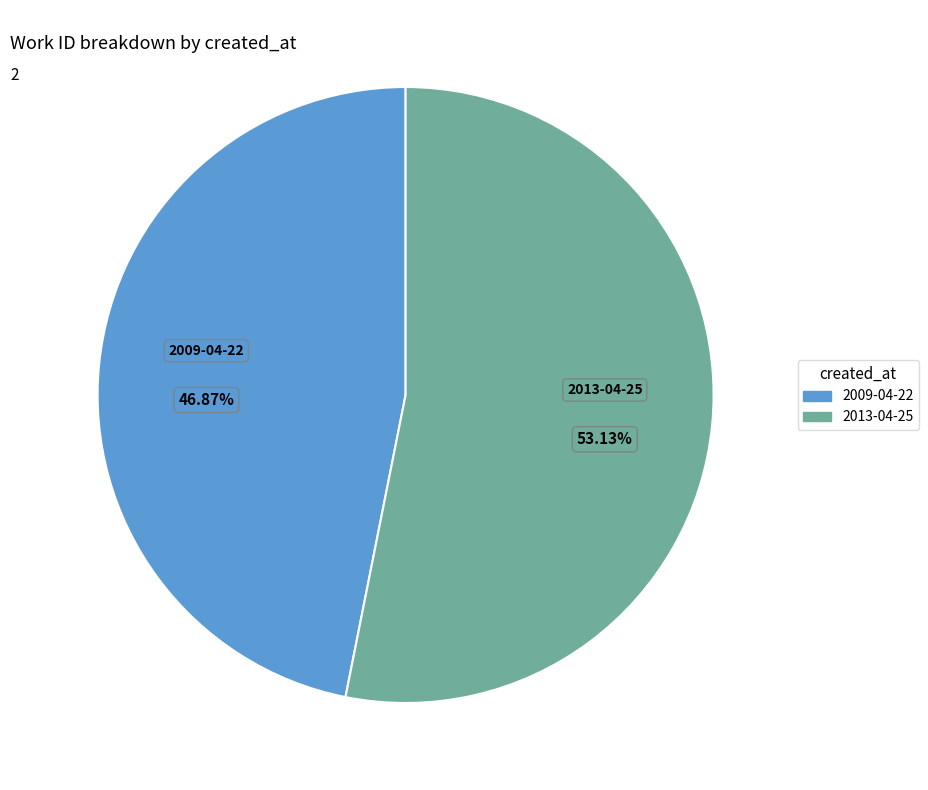

Which has a higher value, 2013-04-25 or 2009-04-22?

2013-04-25